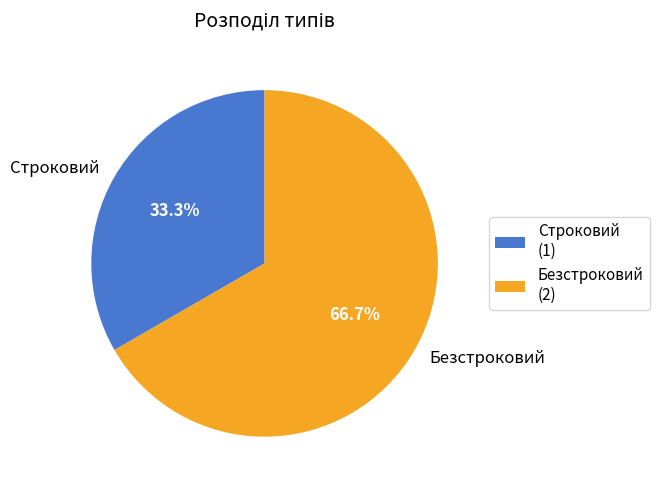

To the nearest percent, what percentage of the pie is Безстроковий?

67%